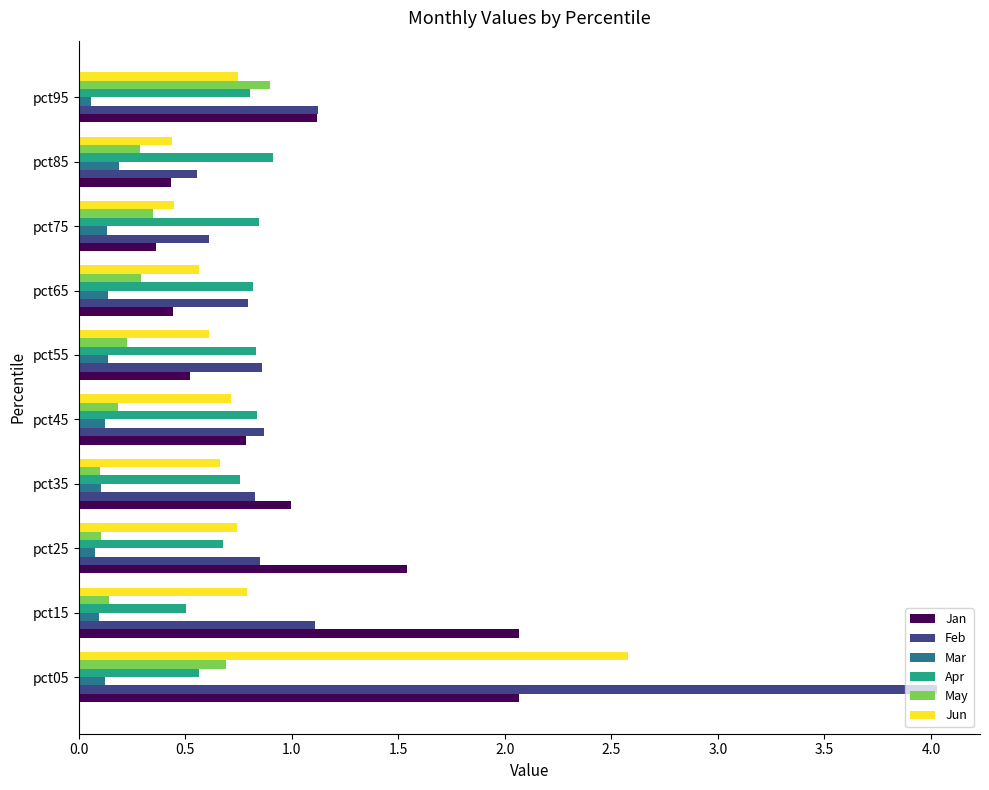

What is the approximate value of Apr at pct15?

0.5